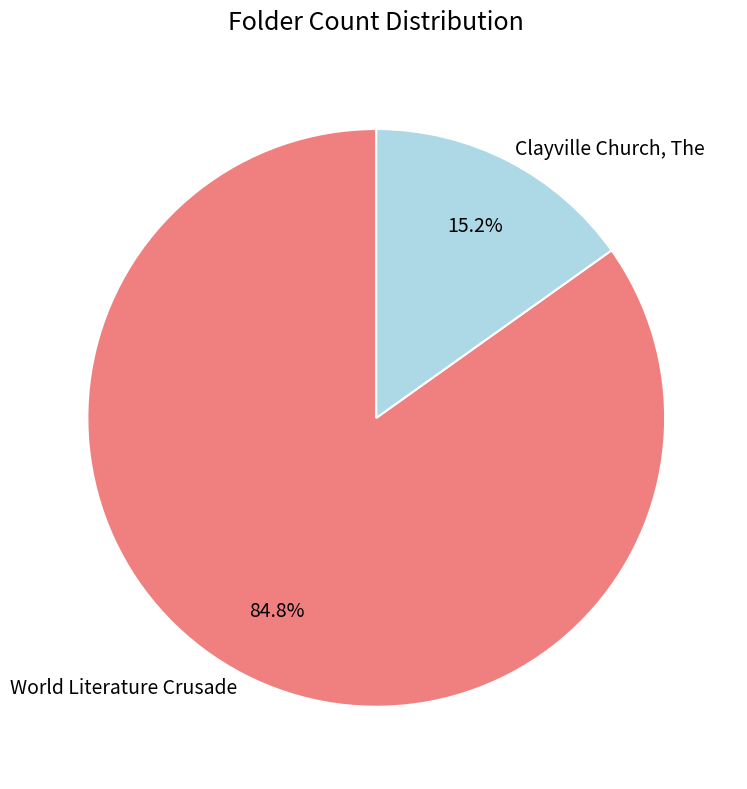

True or false: Clayville Church, The accounts for 15% of the total.

True